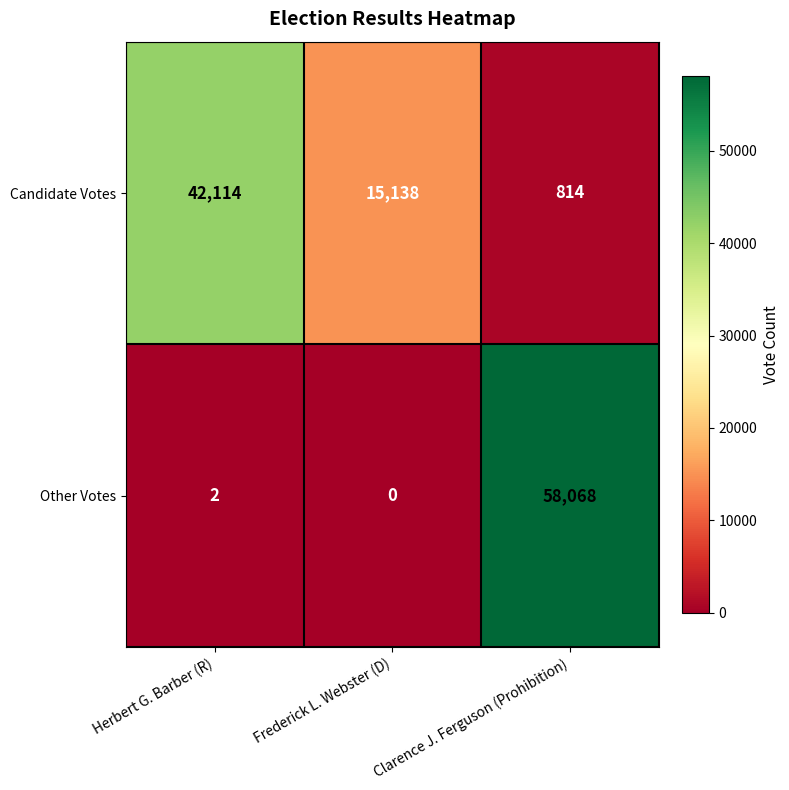

What is the difference between the maximum and minimum values in the Candidate Votes series?

41300